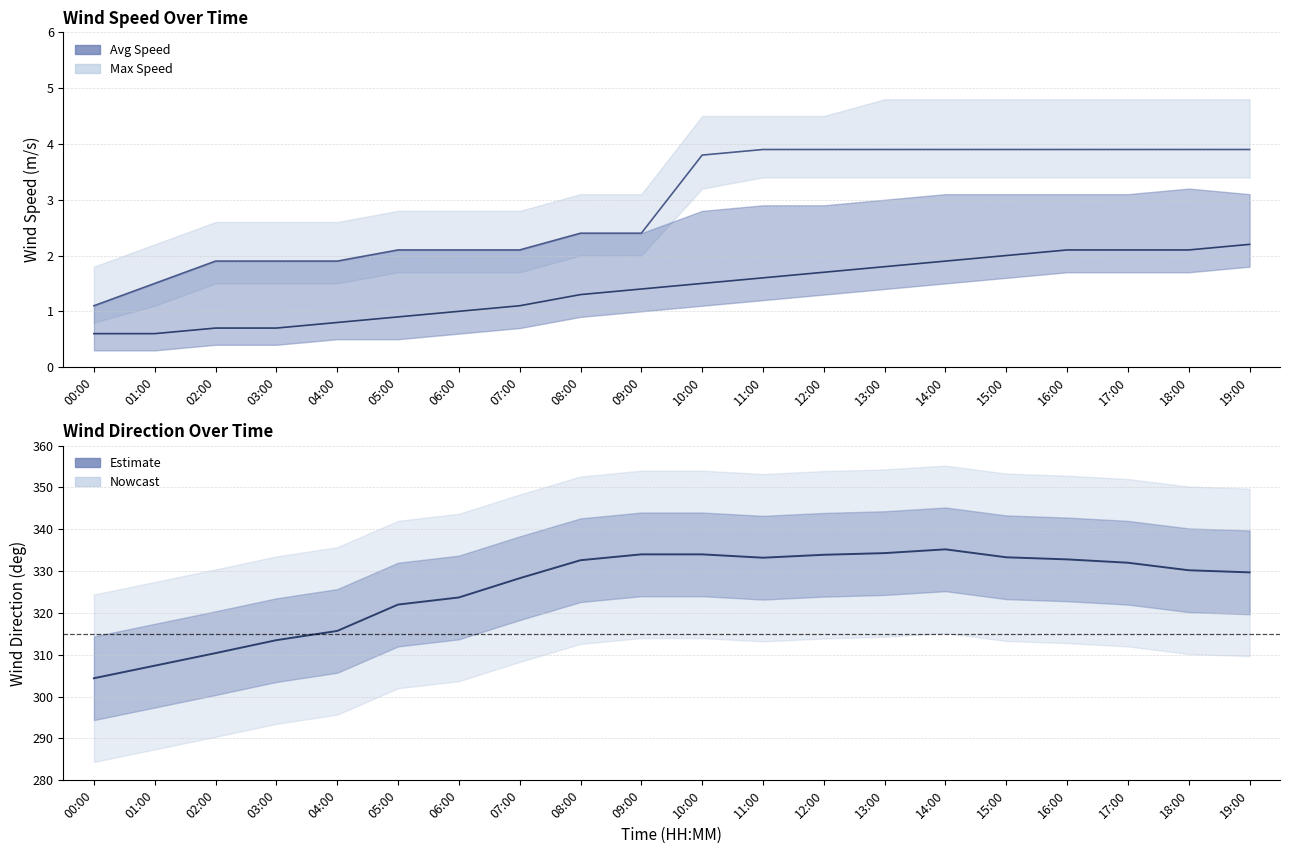

Reading right to left, what are all the values shown in this chart?

wind_spd_max: 3.9	3.9	3.9	3.9	3.9	3.9	3.9	3.9	3.9	3.8	2.4	2.4	2.1	2.1	2.1	1.9	1.9	1.9	1.5	1.1
wind_spd_avg: 2.2	2.1	2.1	2.1	2.0	1.9	1.8	1.7	1.6	1.5	1.4	1.3	1.1	1.0	0.9	0.8	0.7	0.7	0.6	0.6
wind_dir_avg: 329.7	330.2	332.0	332.8	333.3	335.2	334.3	333.9	333.2	334.0	334.0	332.6	328.3	323.7	322.0	315.7	313.5	310.4	307.4	304.4